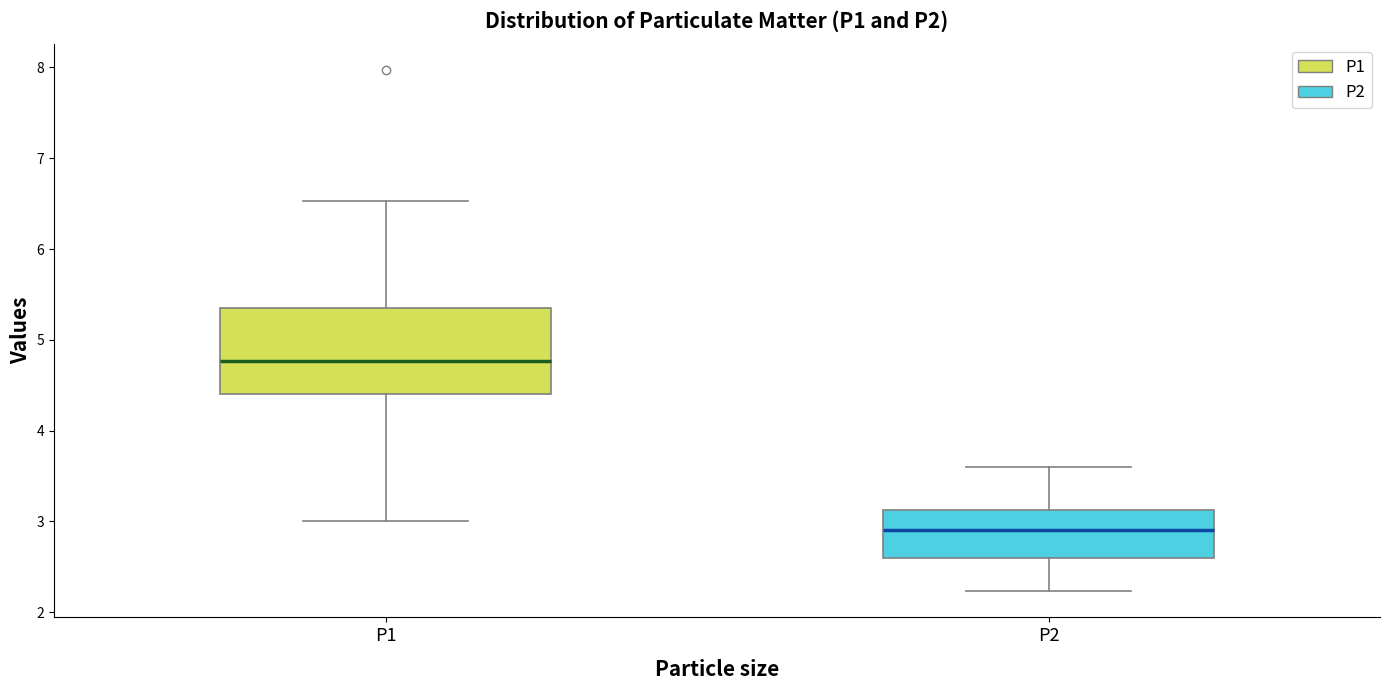

Reading left to right, read every box against the y-axis: the position of its median line, the range the box covers, and the ends of its whiskers. The values are not printed on the chart, so give them approximately, as read against the axis.

P1: median 4.8, box 4.4 to 5.4, whiskers 3.0 to 6.5
P2: median 2.9, box 2.6 to 3.1, whiskers 2.2 to 3.6